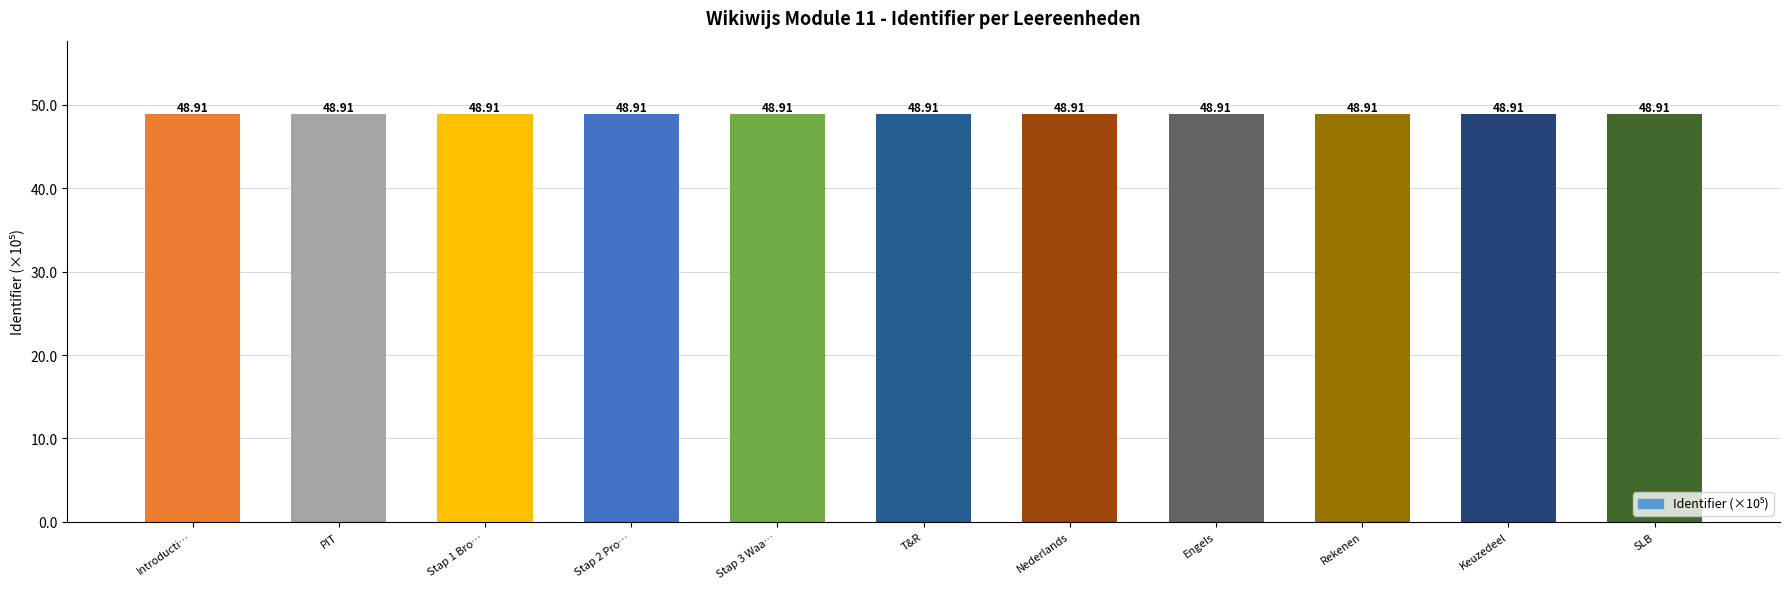

Count the values in the range 48 to 49.

11